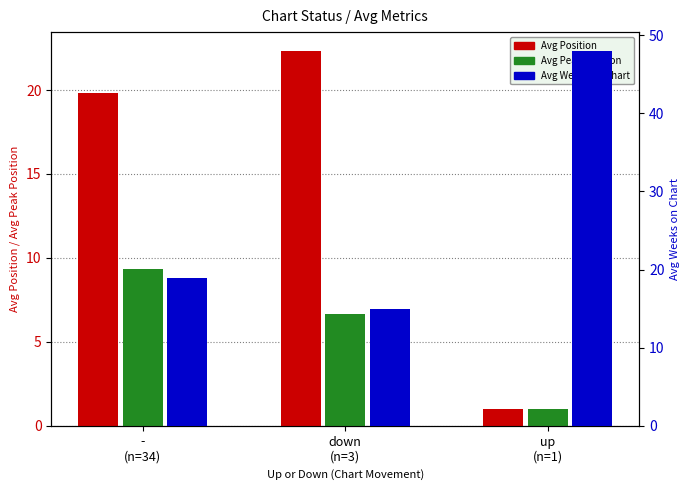

Rank the categories by Avg Position value from highest to lowest.

down
(n=3), -
(n=34), up
(n=1)